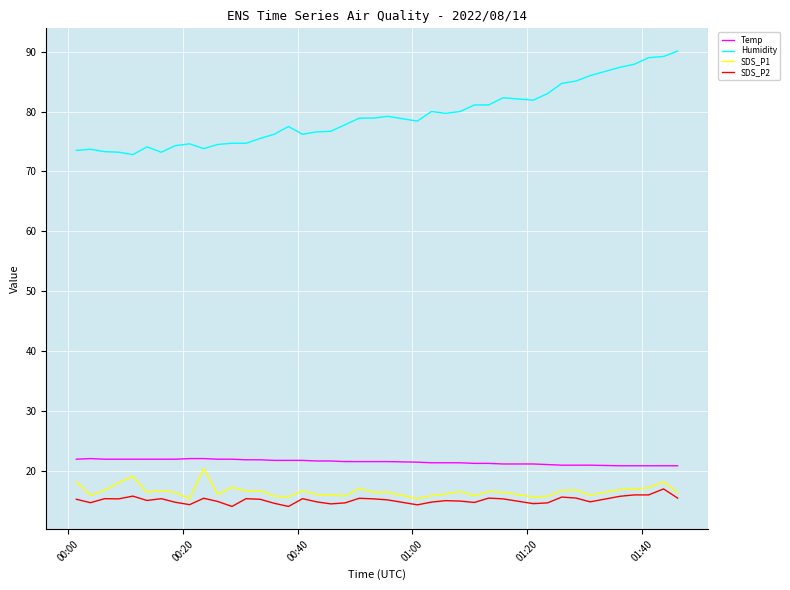

What is the lowest value of the Temp series?

20.8